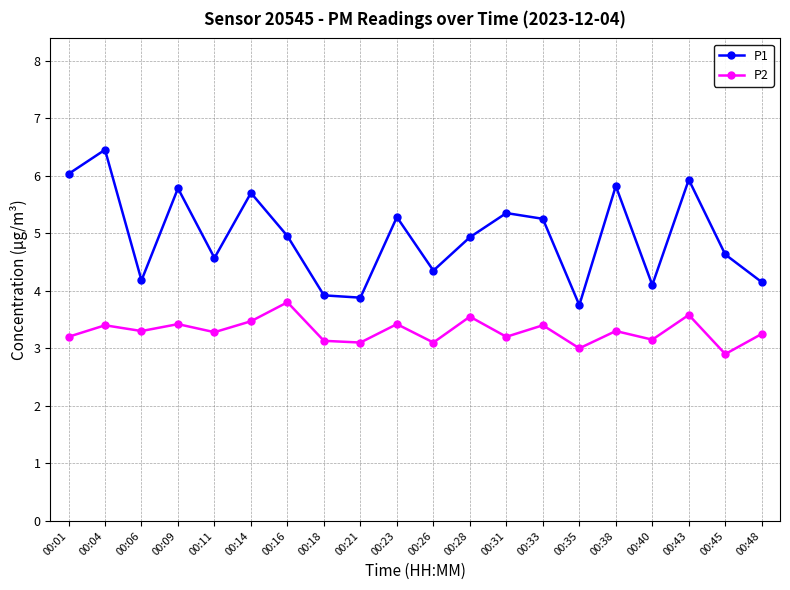

What is the sum of the P2 values at 00:01 and 00:04?

6.6